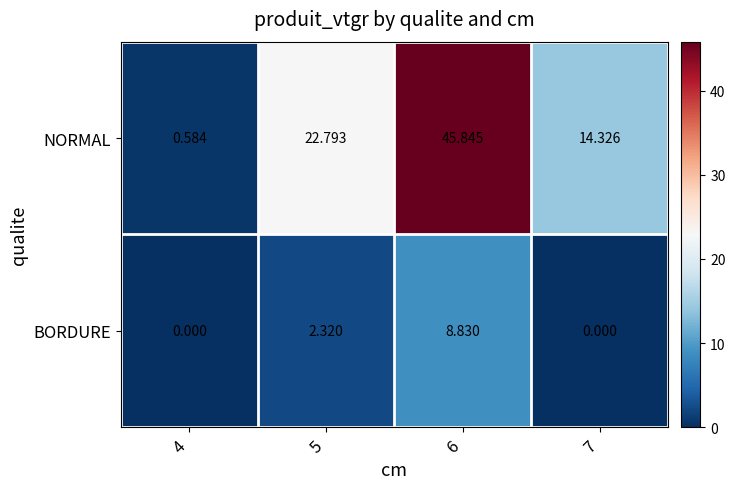

Which series has the largest total across all categories?

NORMAL